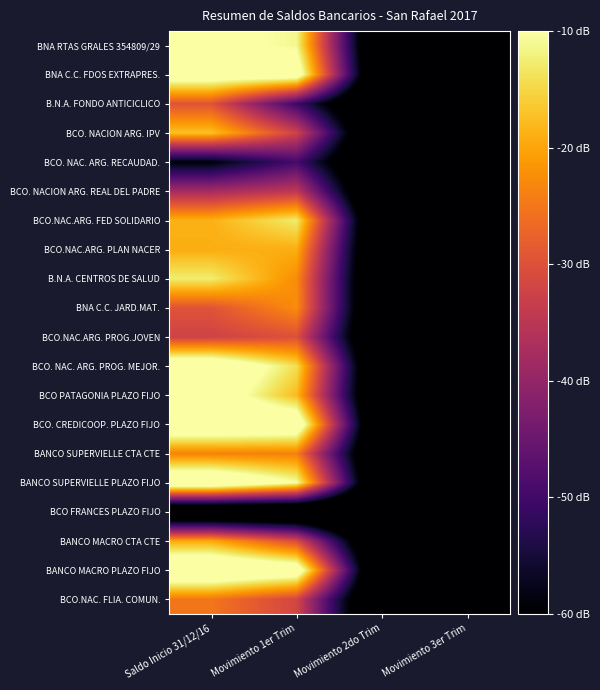

How many categories are shown in the chart?

4